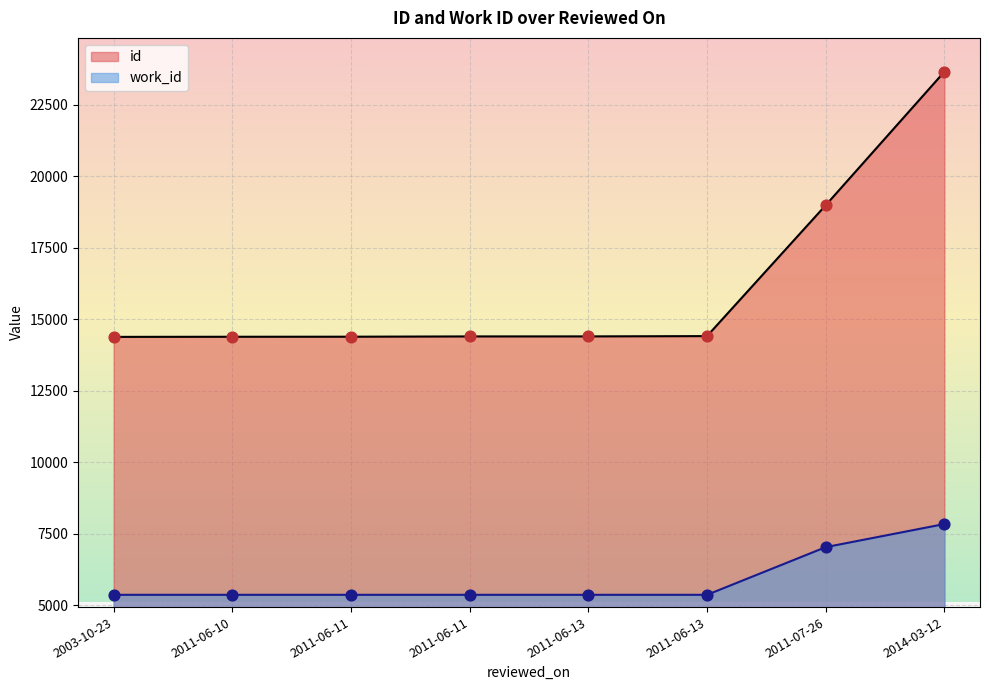

Which series has the largest Y range (max minus min)?

id